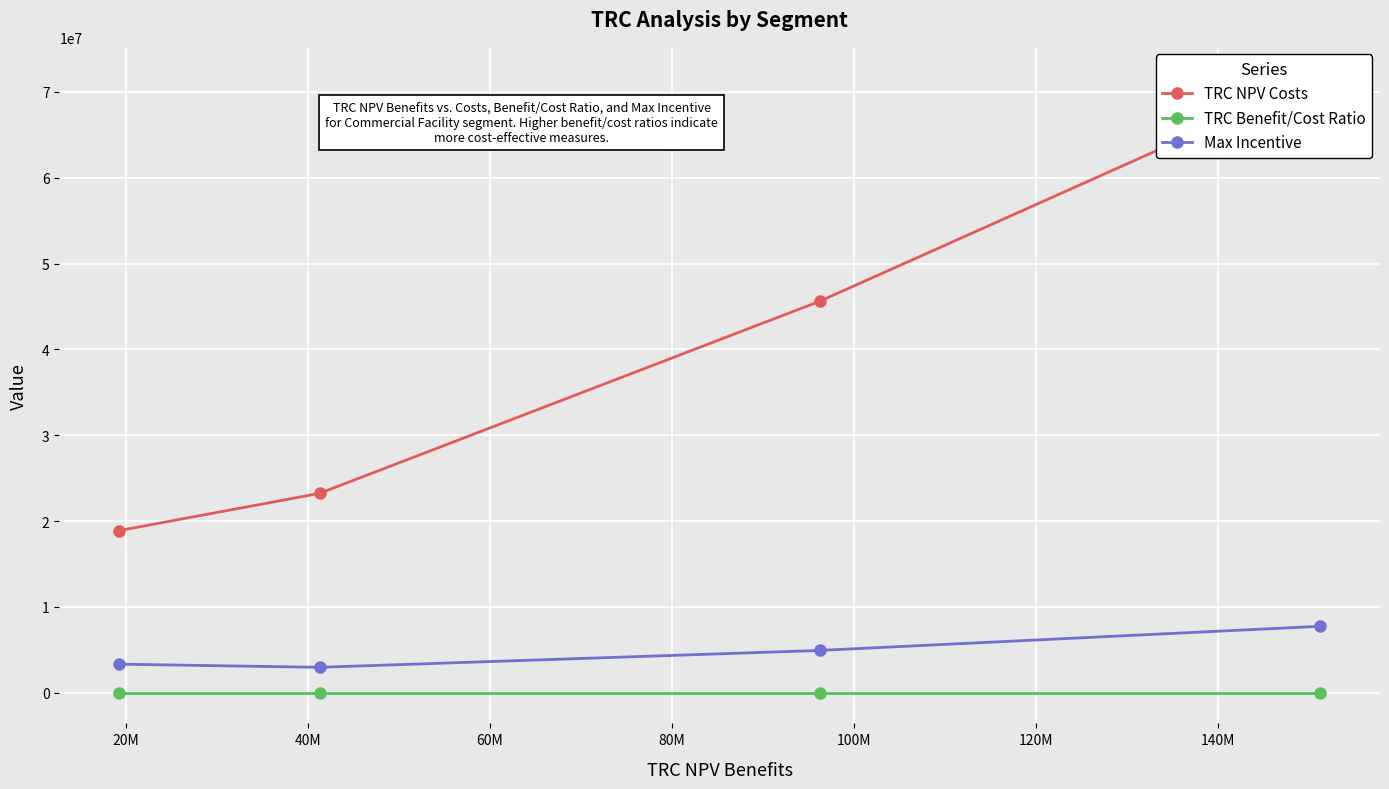

What is the minimum value for Max Incentive?

2949678.6